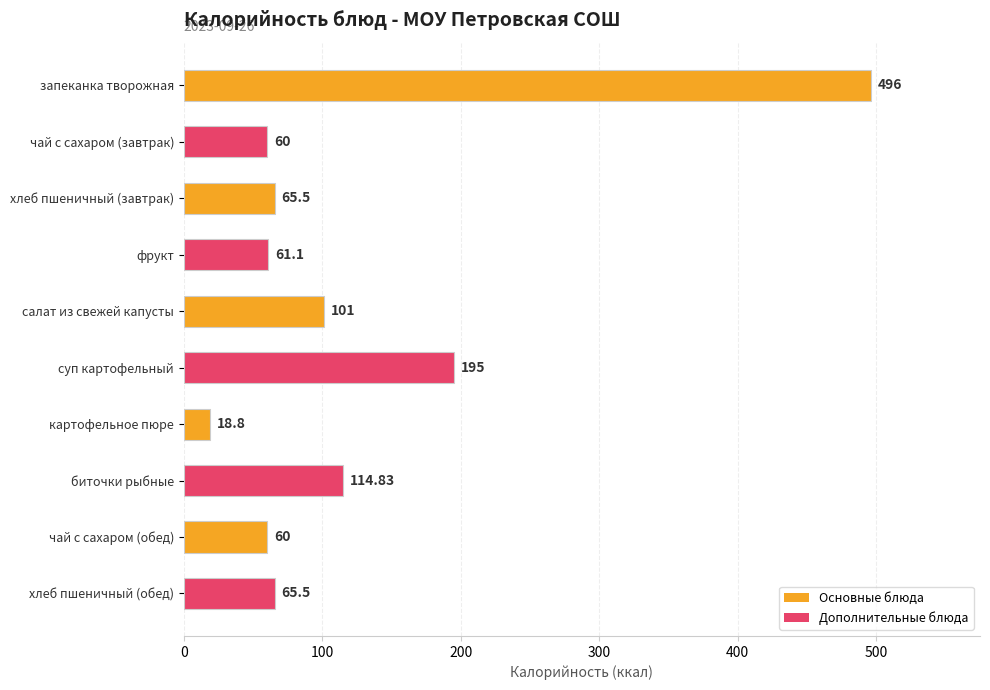

What is the label of the 4th bar from the bottom?

картофельное пюре